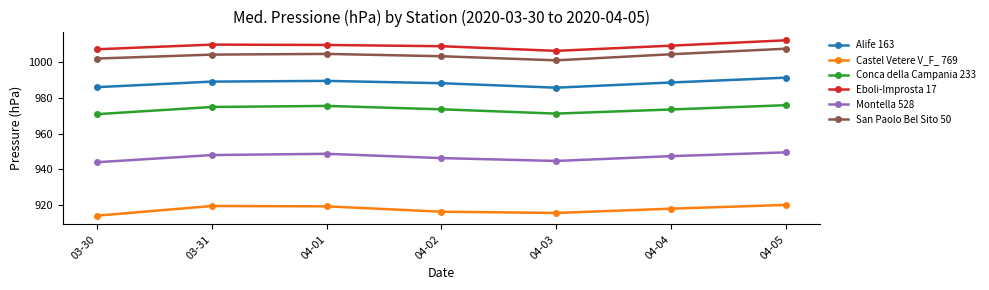

What is the difference between the second highest and minimum values in the Conca della Campania 233 series?

4.6